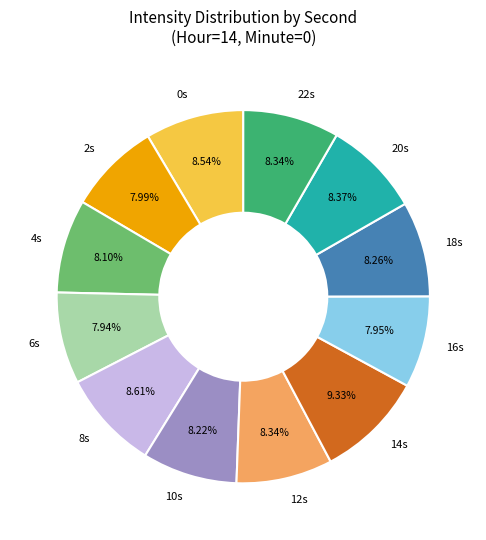

Is the sum of 6s and 8s greater than half?

No